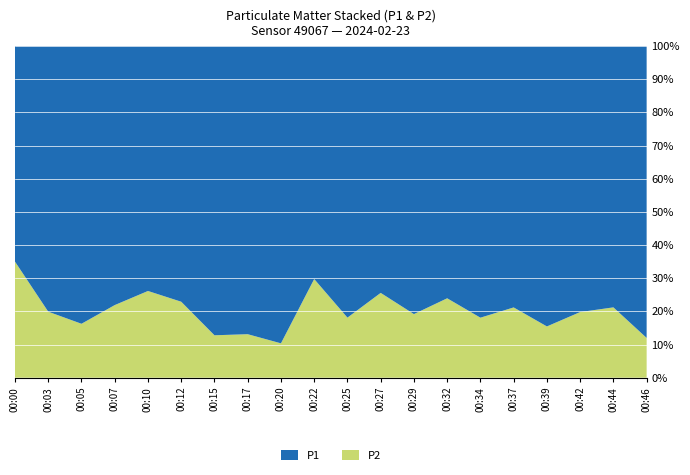

Reading right to left, list all the values displayed in this chart.

P1: 00:46=7.9	00:44=3.5	00:42=3.9	00:39=6.4	00:37=4.7	00:34=4.3	00:32=2.7	00:29=3.0	00:27=3.6	00:25=7.5	00:22=2.5	00:20=8.7	00:17=5.3	00:15=6.0	00:12=3.1	00:10=4.2	00:07=4.5	00:05=5.2	00:03=3.2	00:00=1.3
P2: 00:46=1.1	00:44=0.9	00:42=0.9	00:39=1.2	00:37=1.2	00:34=0.9	00:32=0.8	00:29=0.7	00:27=1.2	00:25=1.7	00:22=1.1	00:20=1.0	00:17=0.8	00:15=0.9	00:12=0.9	00:10=1.5	00:07=1.3	00:05=1.0	00:03=0.8	00:00=0.7